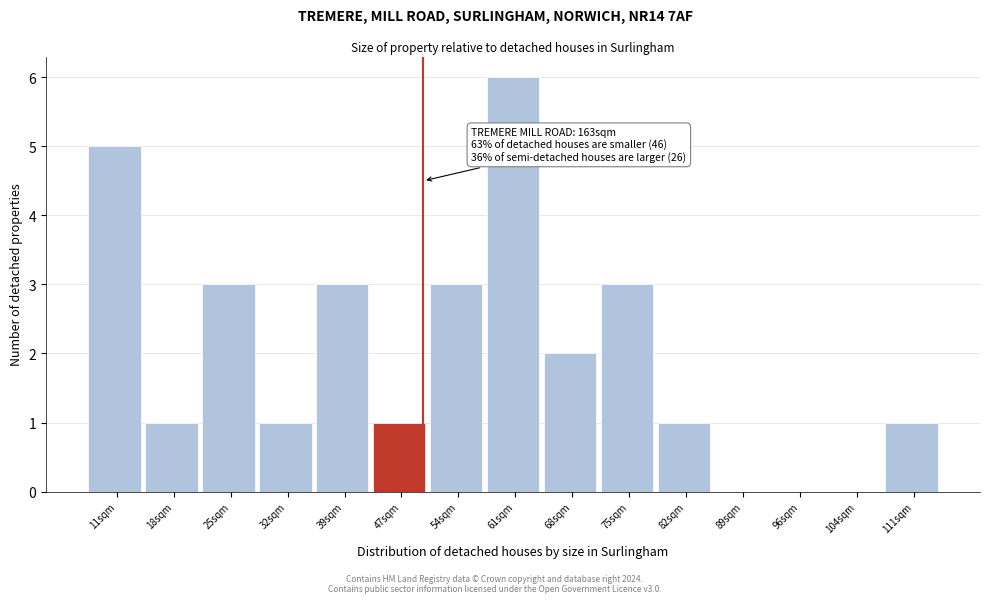

Reading left to right, extract all data points from this chart.

11sqm=5	18sqm=1	25sqm=3	32sqm=1	39sqm=3	47sqm=1	54sqm=3	61sqm=6	68sqm=2	75sqm=3	82sqm=1	89sqm=0	96sqm=0	104sqm=0	111sqm=1